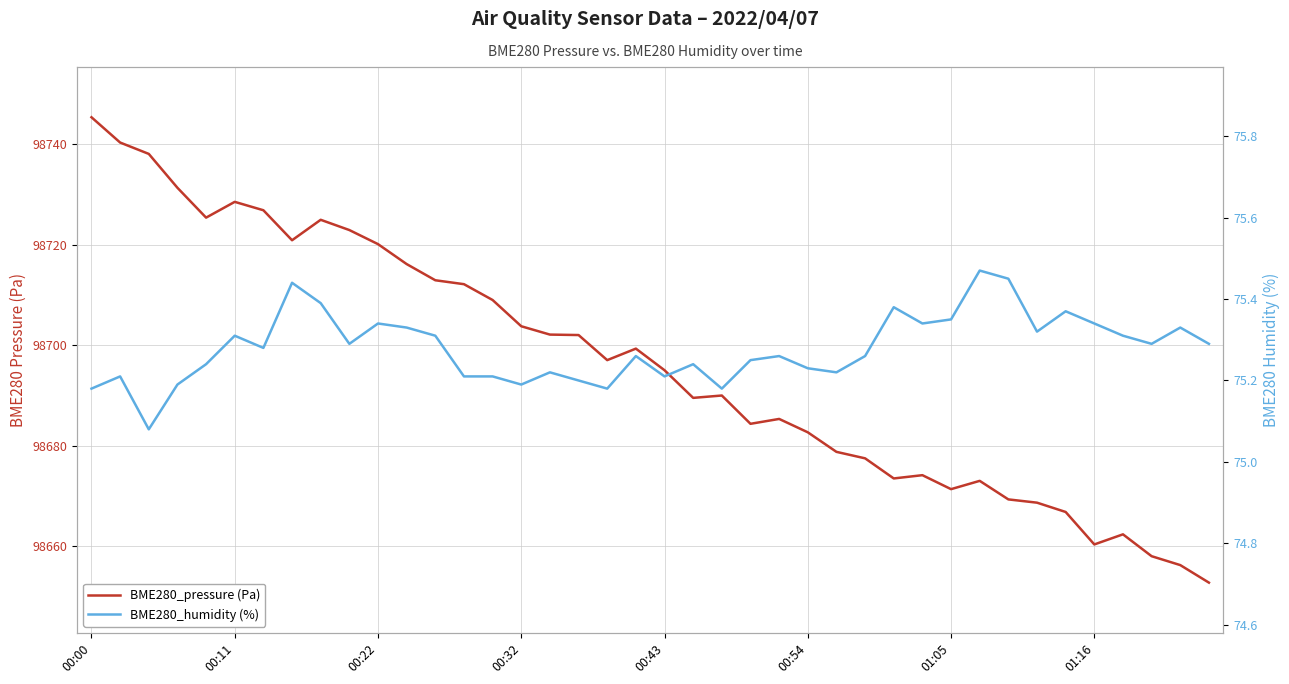

At which category is the sum across all series the highest?

00:00